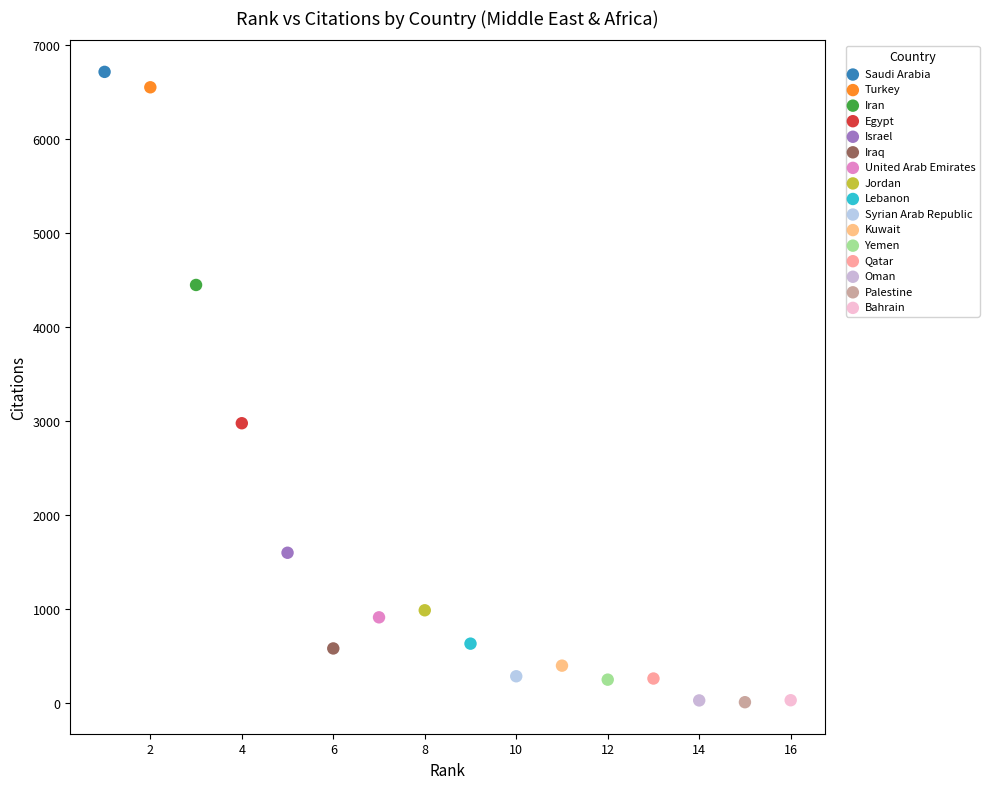

Which series reaches the maximum Y coordinate?

Saudi Arabia